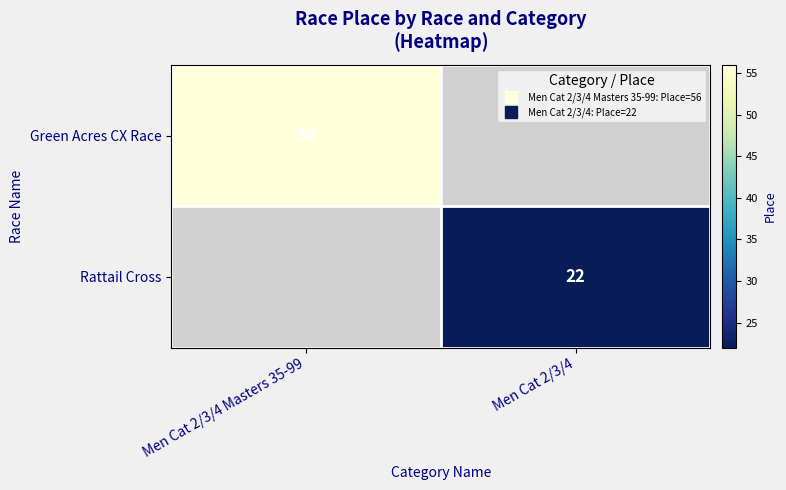

How many positive values does the Rattail Cross series have?

1